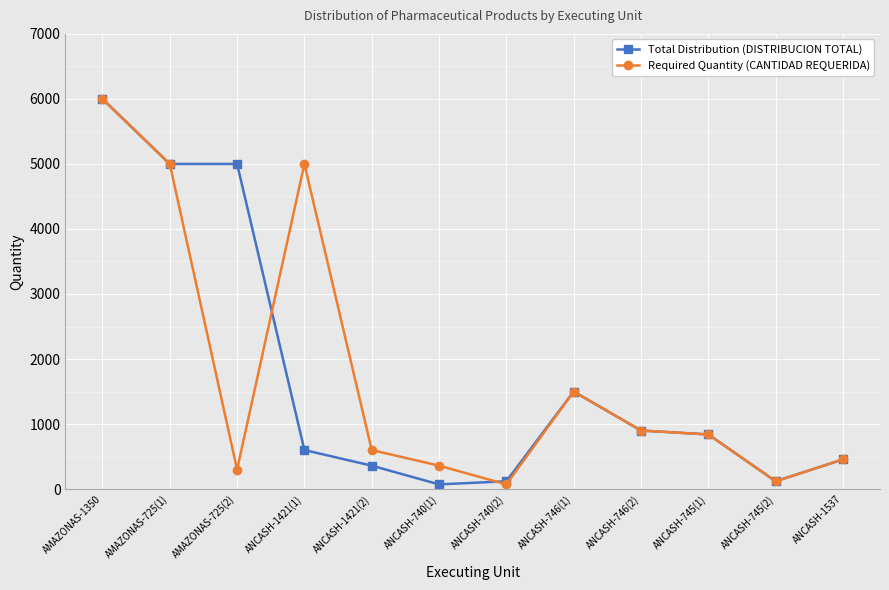

Reading left to right, transcribe all the data shown in this chart.

Total Distribution (DISTRIBUCION TOTAL): 6000	5000	5000	600	360	72	120	1500	900	840	120	456
Required Quantity (CANTIDAD REQUERIDA): 6000	5000	300	5000	600	360	72	1500	900	840	120	456